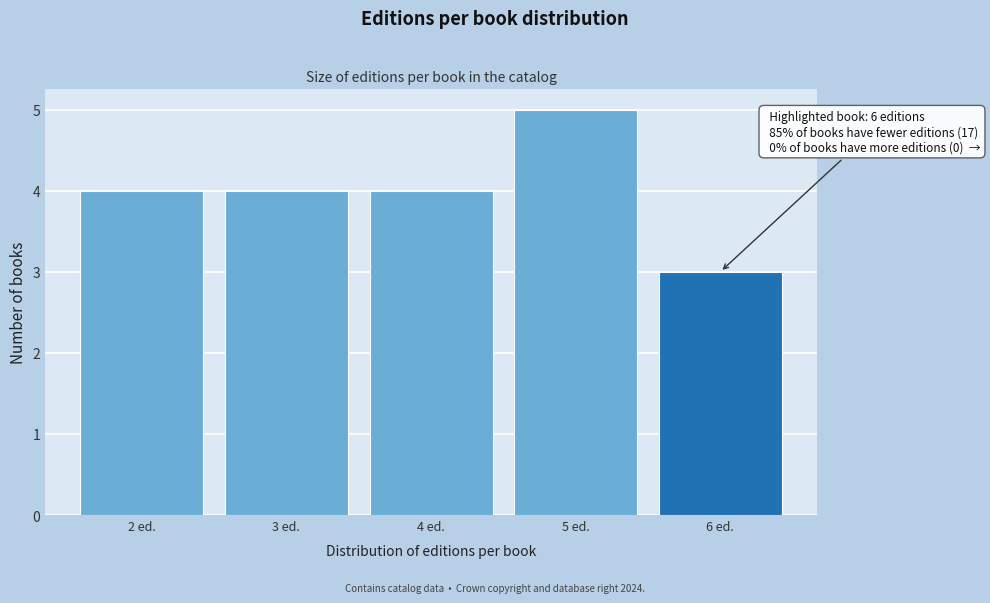

Which range on the x-axis has the tallest bar?

4.5 to 5.5